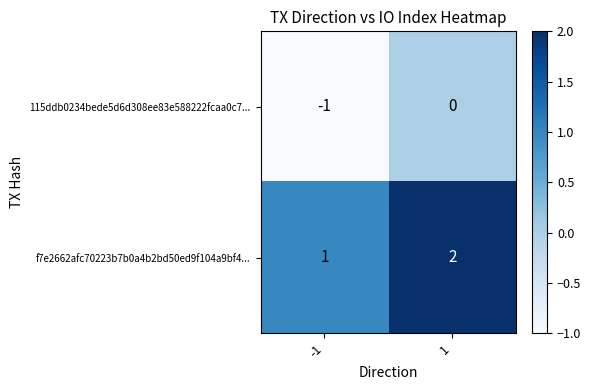

How many data points in 115ddb0234bede5d6d308ee83e588222fcaa0c7... are less than 0?

1